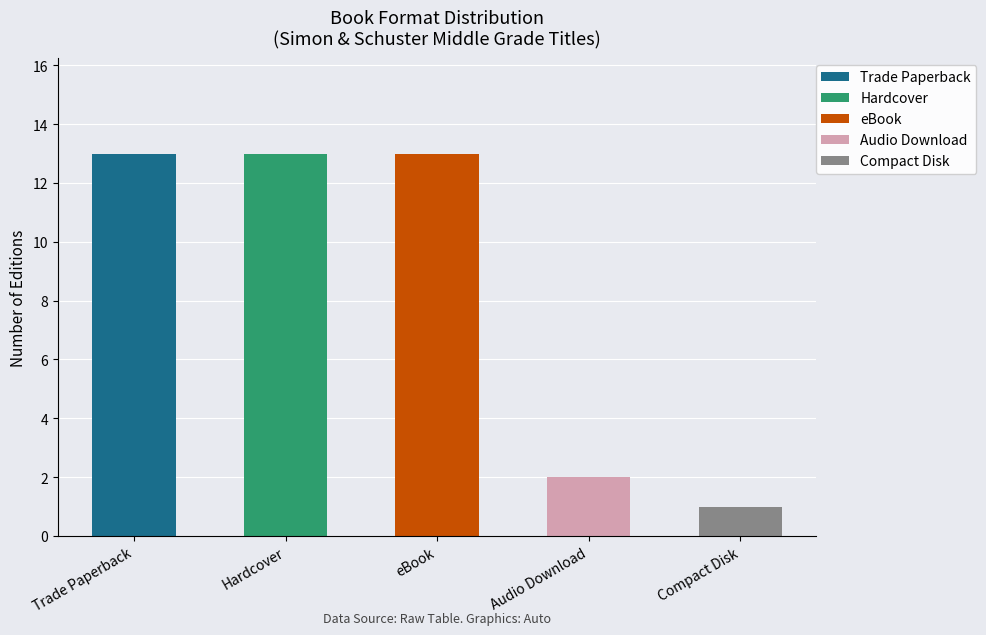

The value at Audio Download is 4. True or false?

False